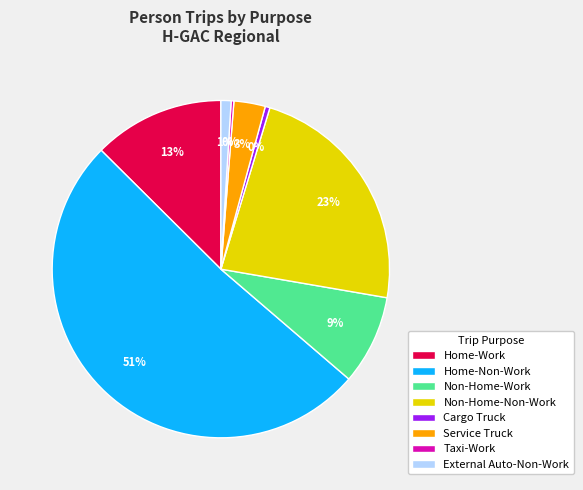

Do Home-Work and Non-Home-Non-Work together represent more than half of the pie?

No